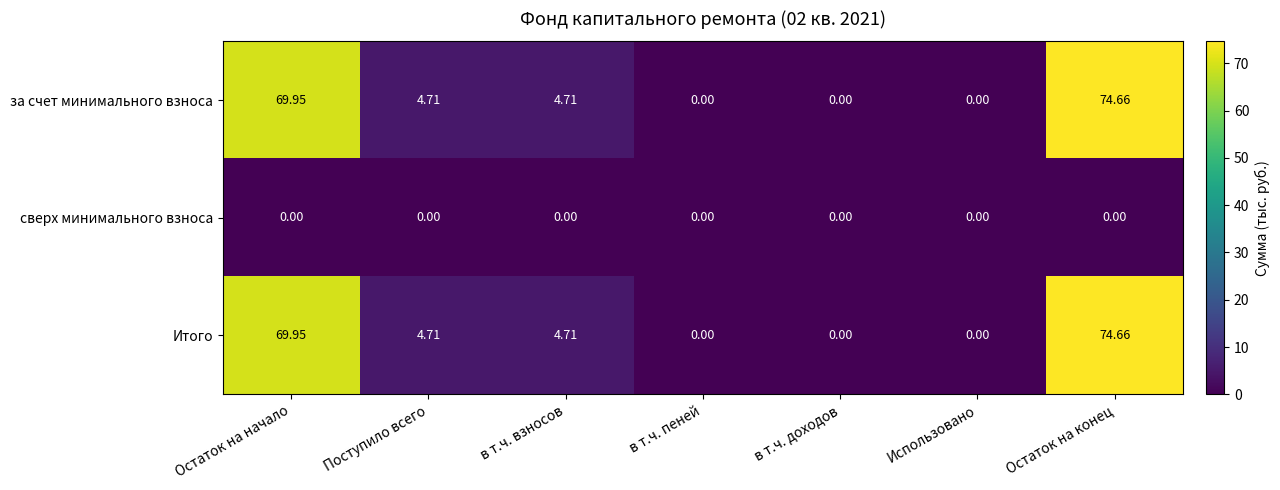

At which category is the sum across all series the highest?

Остаток на конец